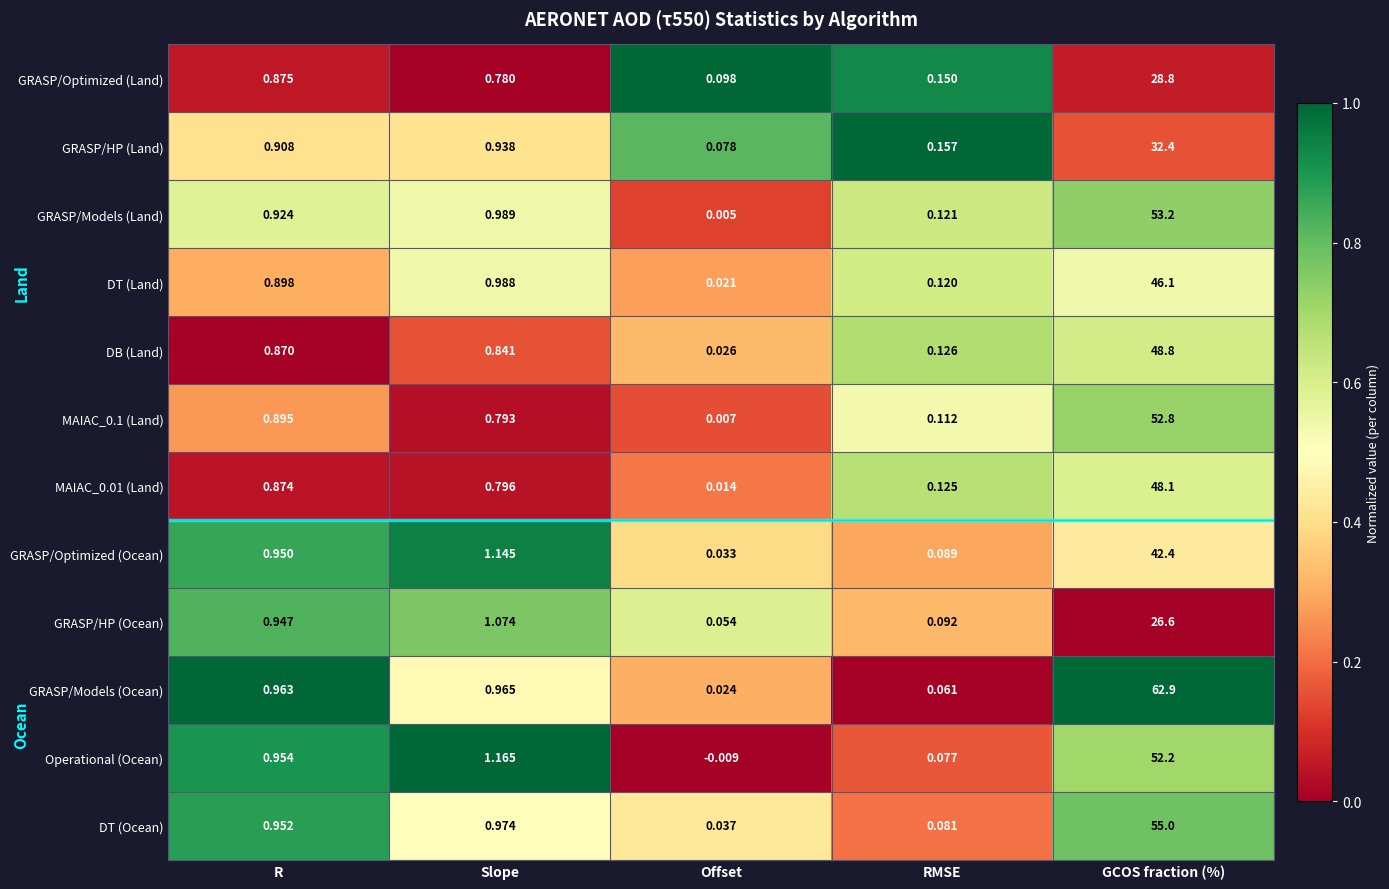

Which series has the largest total across all categories?

GRASP/Models (Ocean)